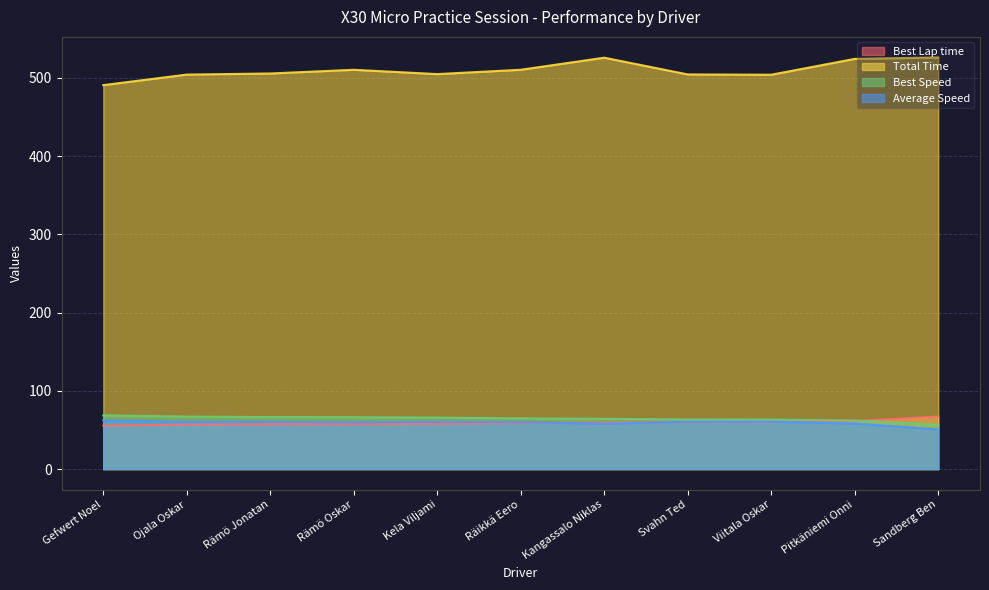

What is the label of the 3rd point from the right?

Viitala Oskar